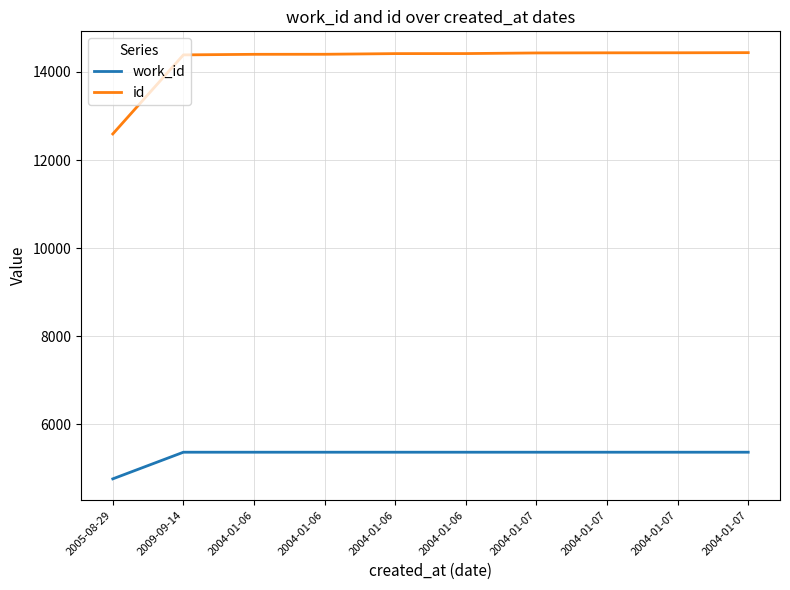

Does the chart display data point markers on the line(s)?

No